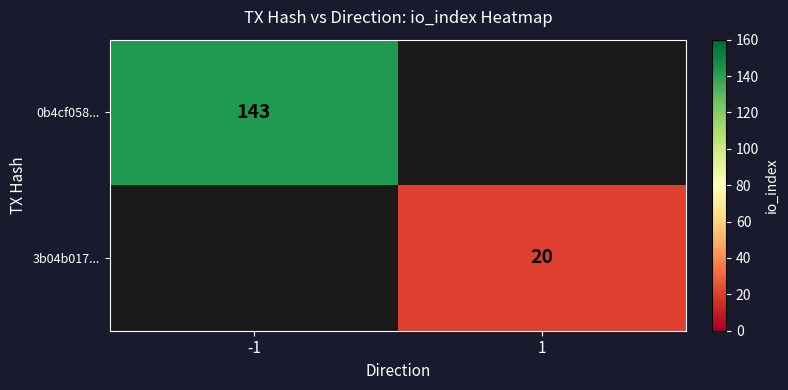

The 0b4cf058... series shows 211 at -1. True or false?

False